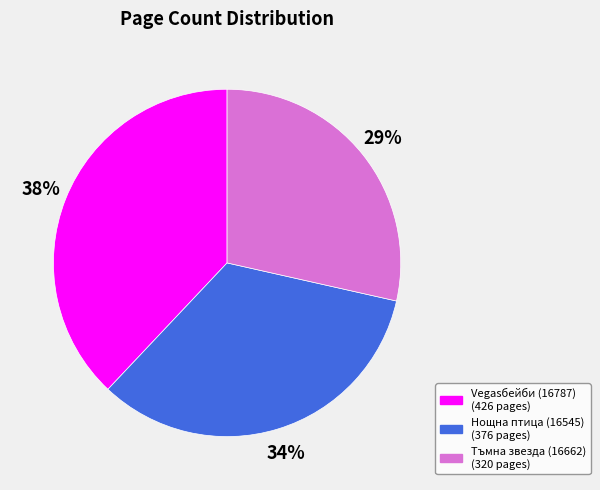

Is Нощна птица (16545) the majority of the pie?

No